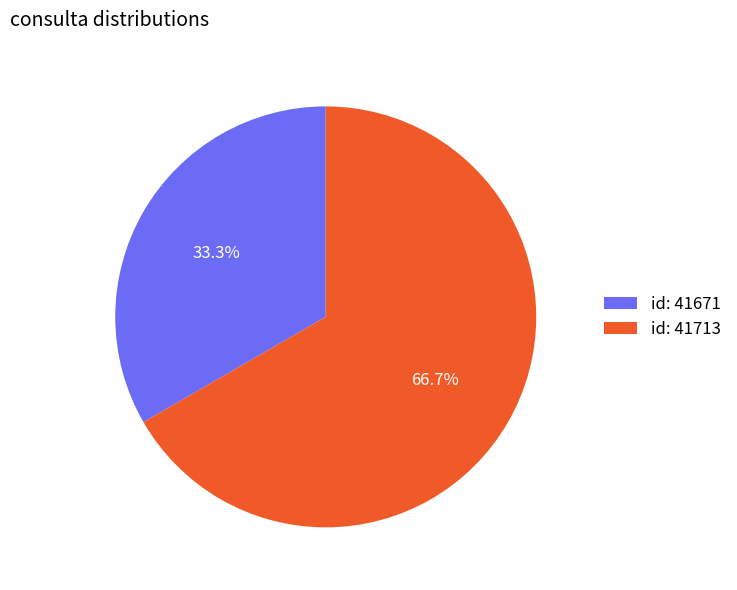

Rank the categories by value from highest to lowest.

id: 41713, id: 41671